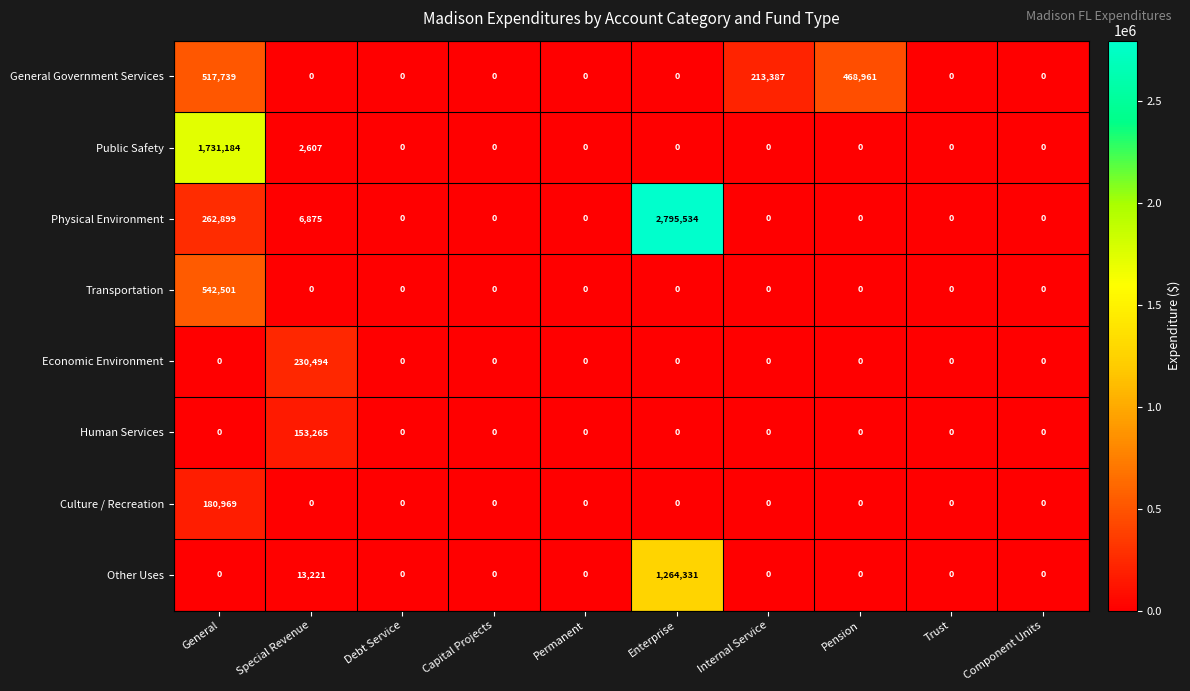

At how many categories does at least one series exceed 35639?

5